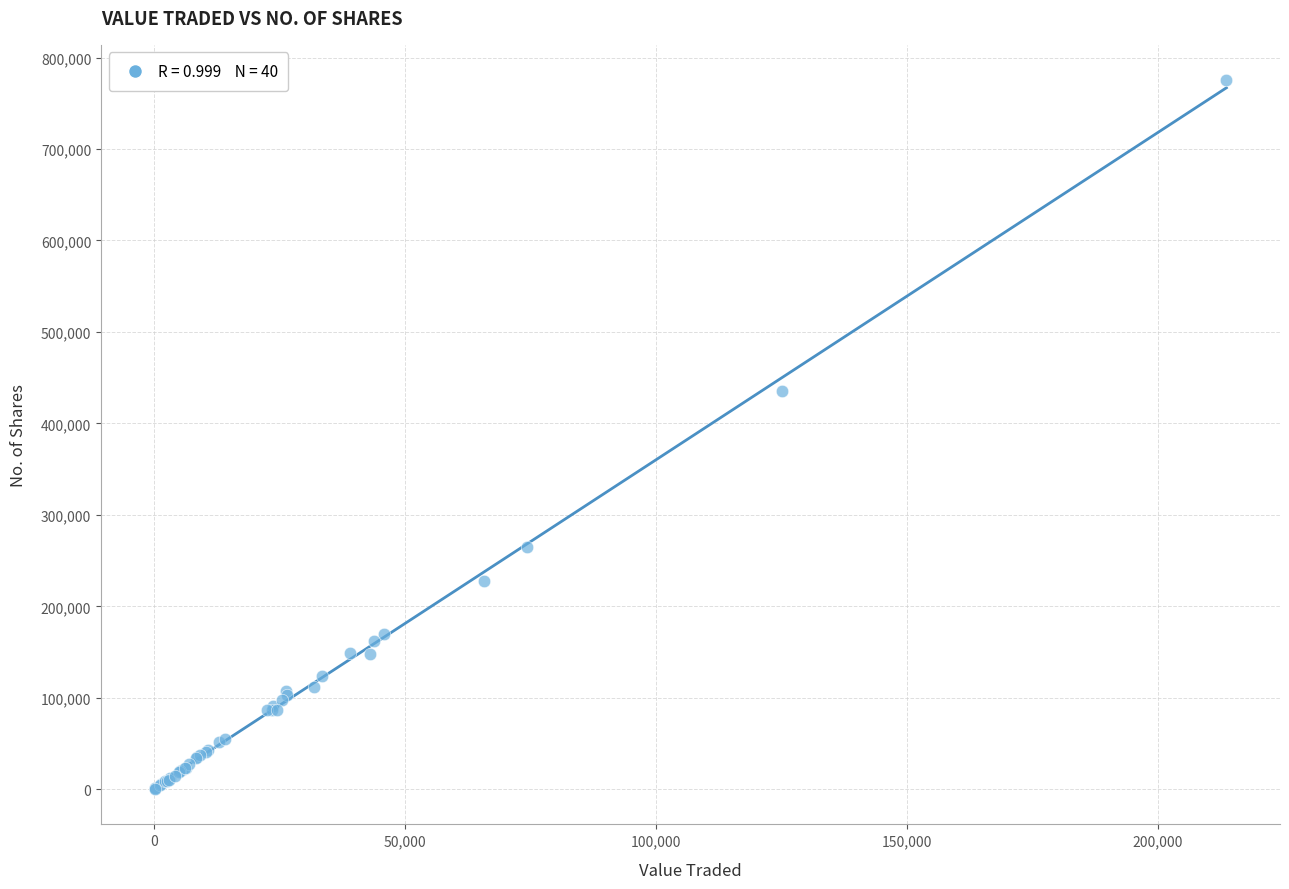

What Y value in the scatter plot is closest to 387808?

435766